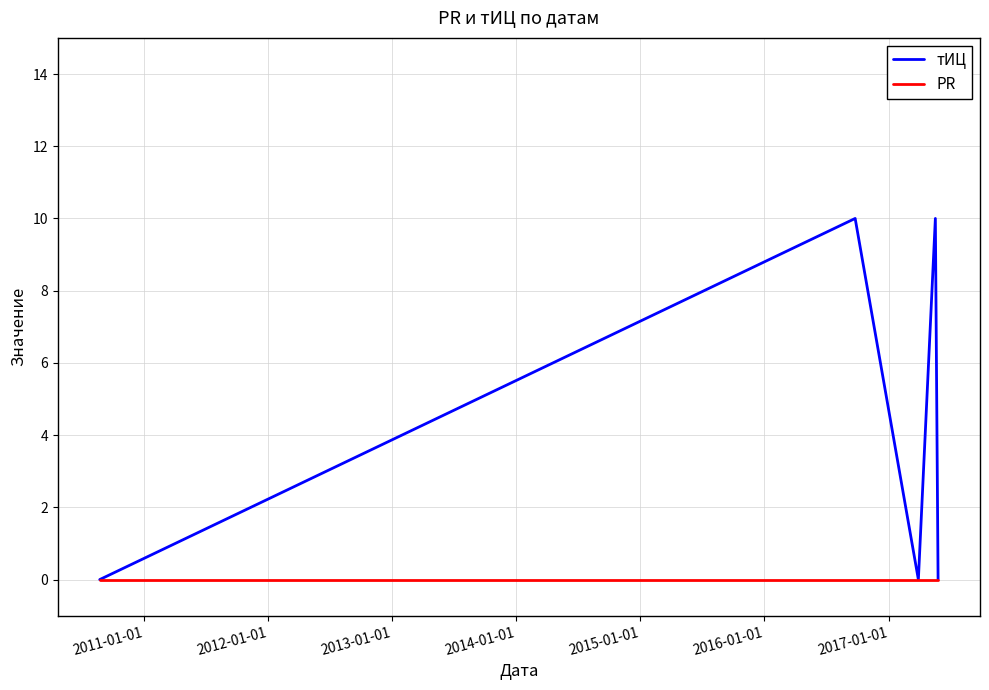

Which series has the widest spread of values?

тИЦ